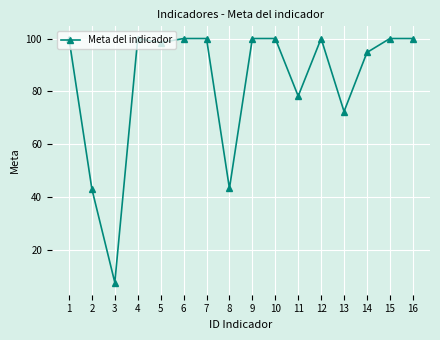

What is the approximate value at 4?

100.0